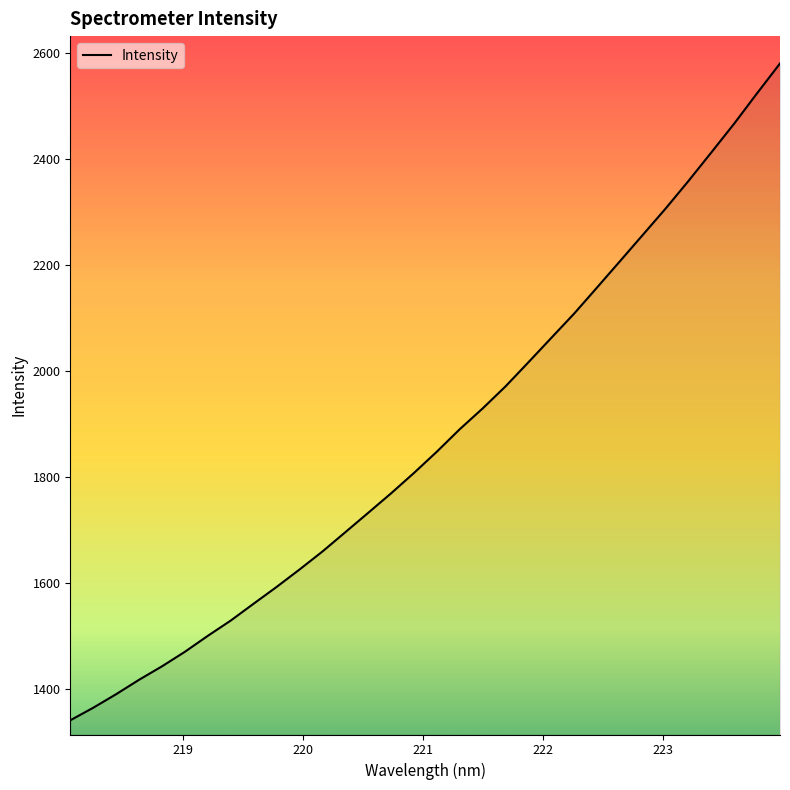

What is the maximum value shown in the chart?

2580.4